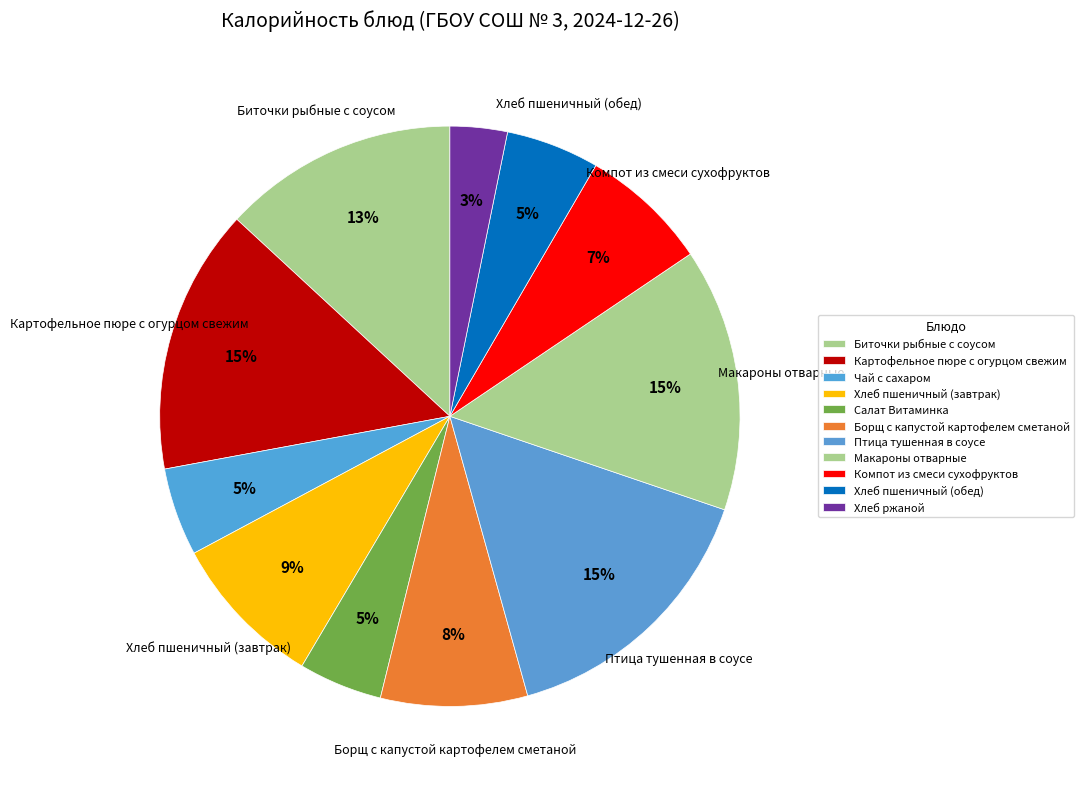

What is the total percentage of Чай с сахаром and Хлеб пшеничный (обед)?

10.1%